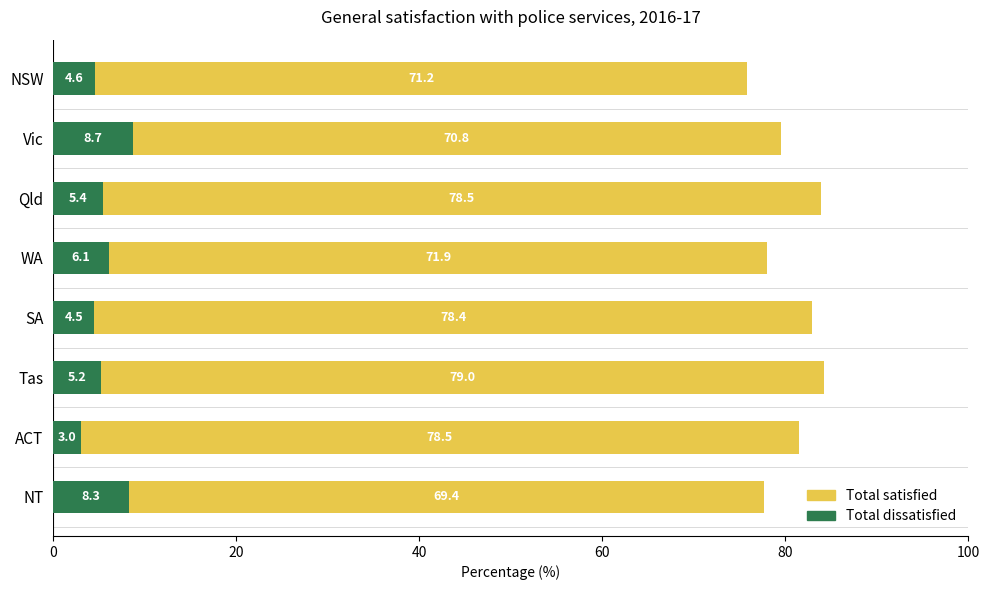

Read the Total dissatisfied value at WA.

6.1